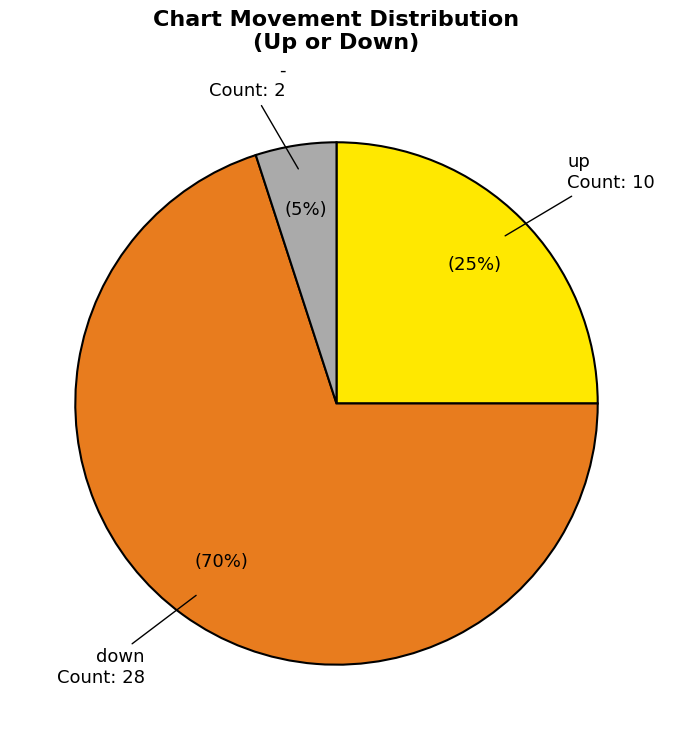

To the nearest percent, what is the difference between the largest and smallest slice percentages?

65%